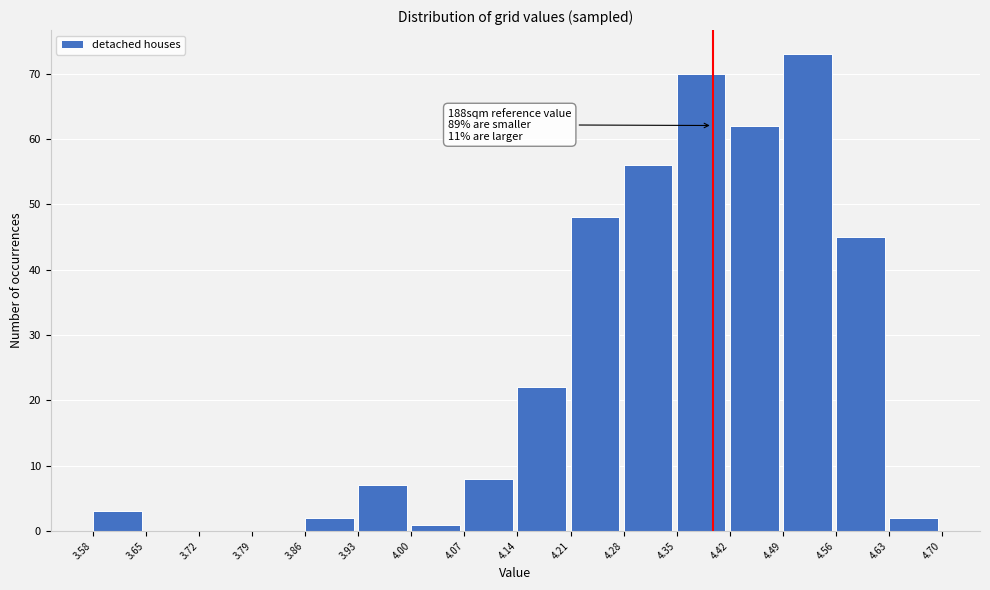

Over which range of the x-axis is the bar tallest?

4.49 to 4.56